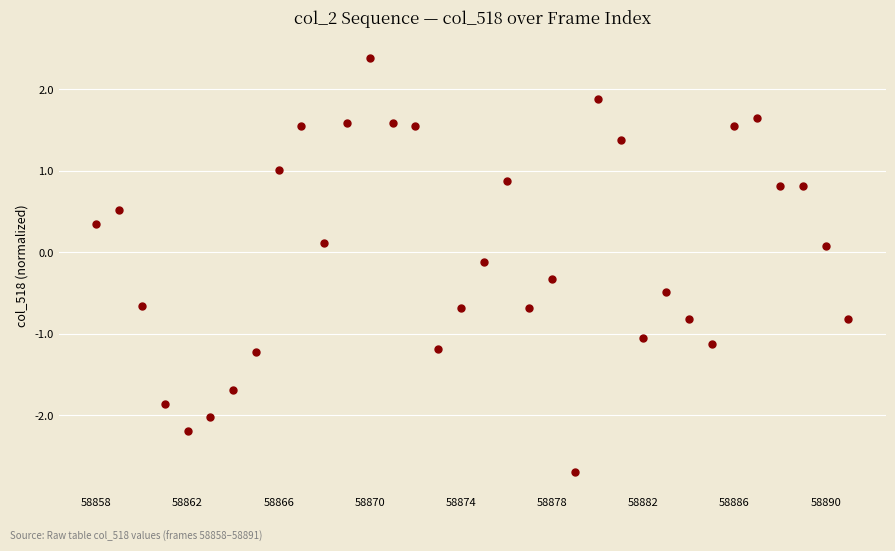

What is the value of the 15th point from the left?

1.5